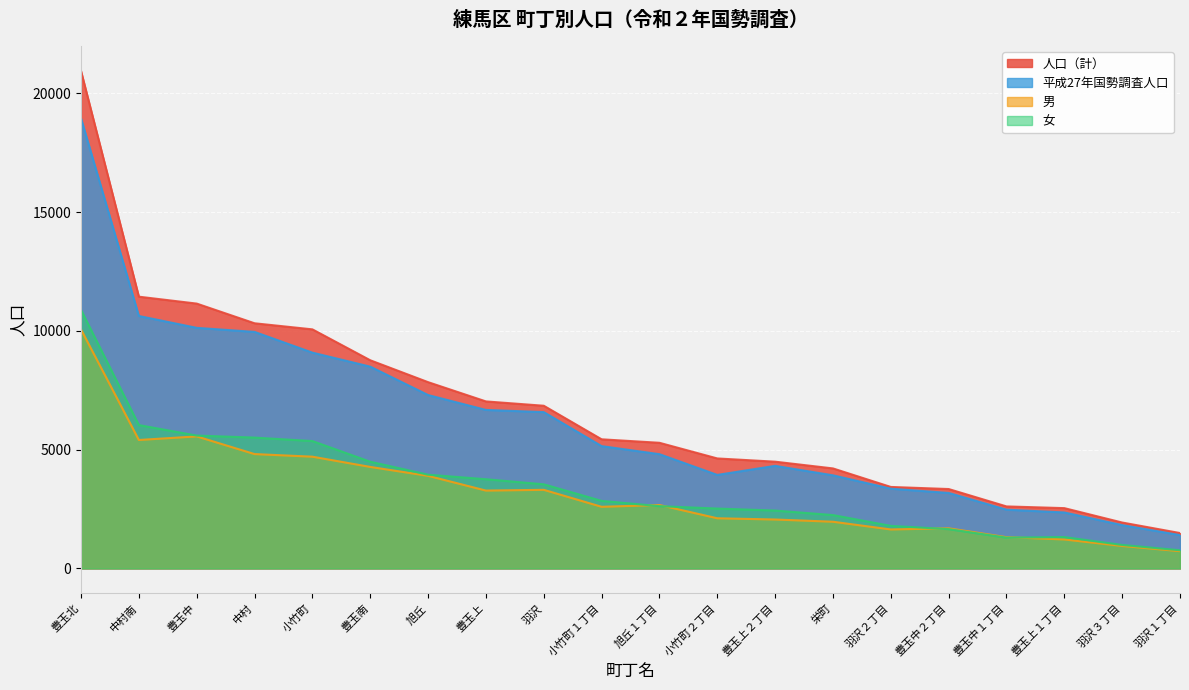

Which series has the largest range (max minus min)?

人口（計）